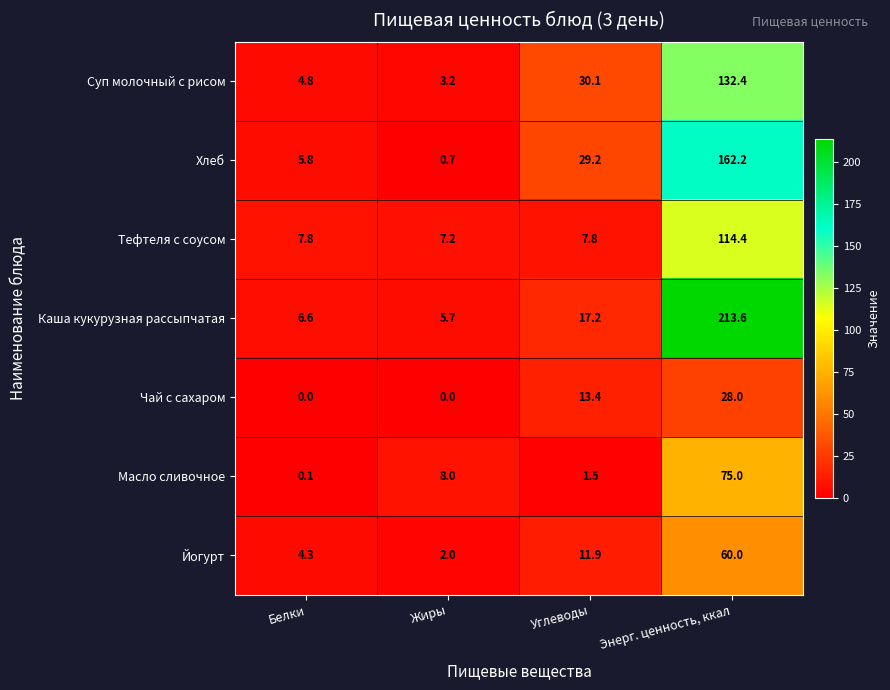

True or false: Масло сливочное has a value of 0.1 at Белки.

True